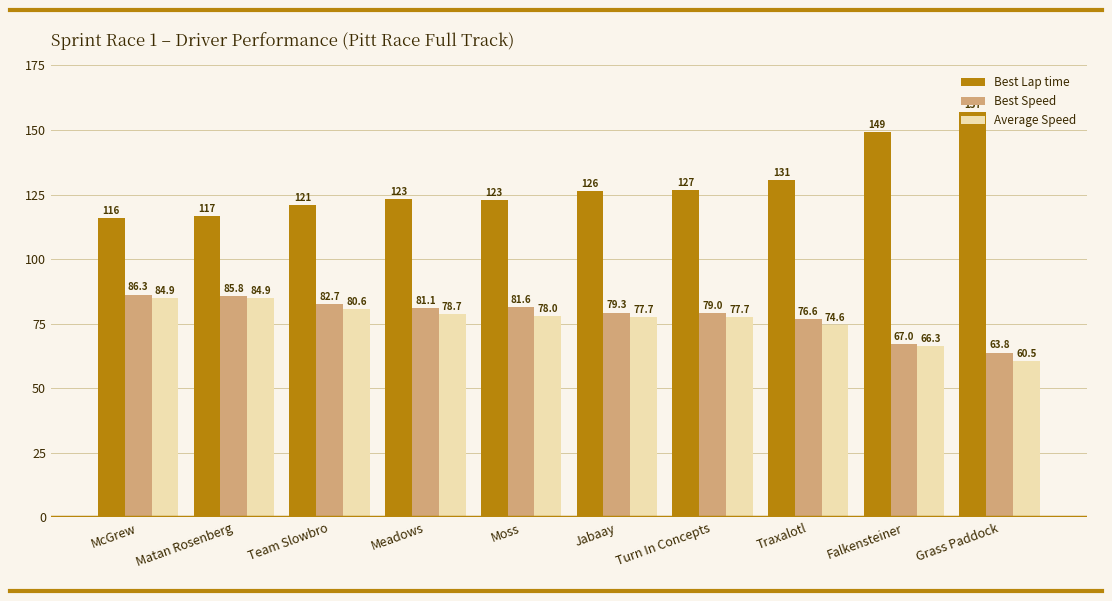

Which label corresponds to the largest value in the chart?

Grass Paddock